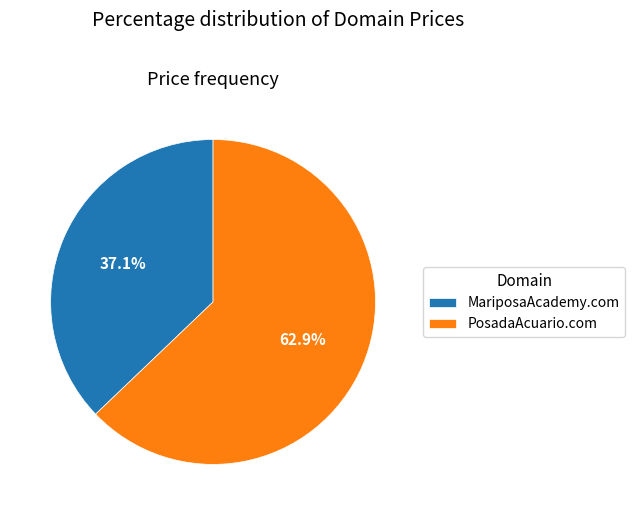

To the nearest percent, what portion does PosadaAcuario.com represent?

63%